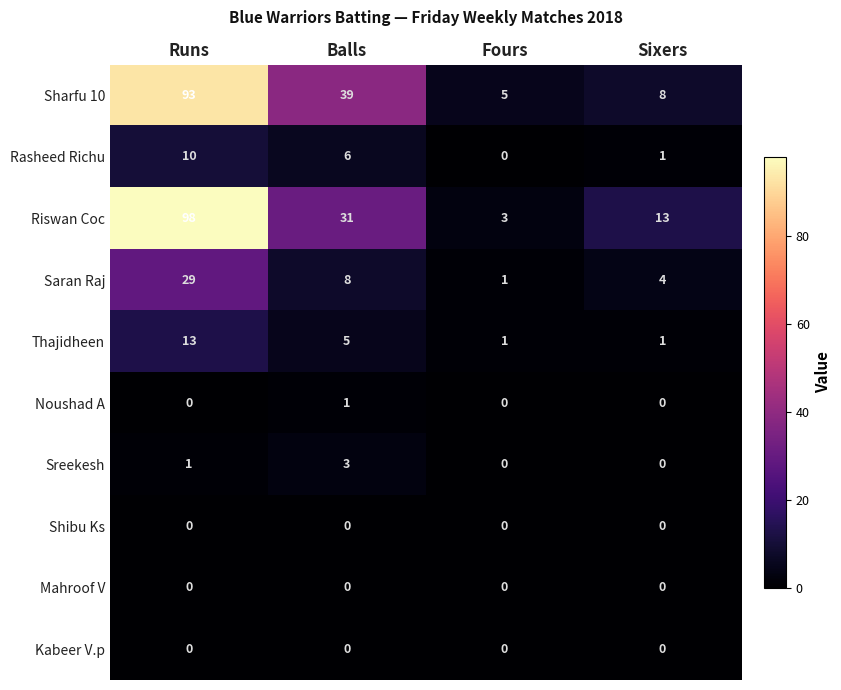

How many distinct data groups are displayed?

10